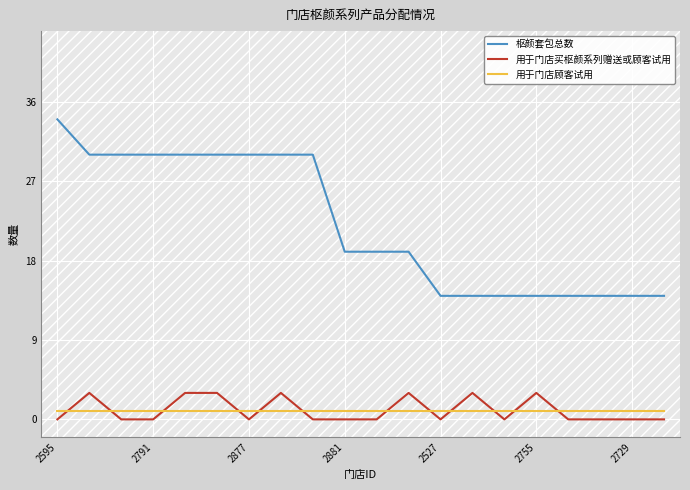

Which series has the largest range (max minus min)?

枢颜套包总数